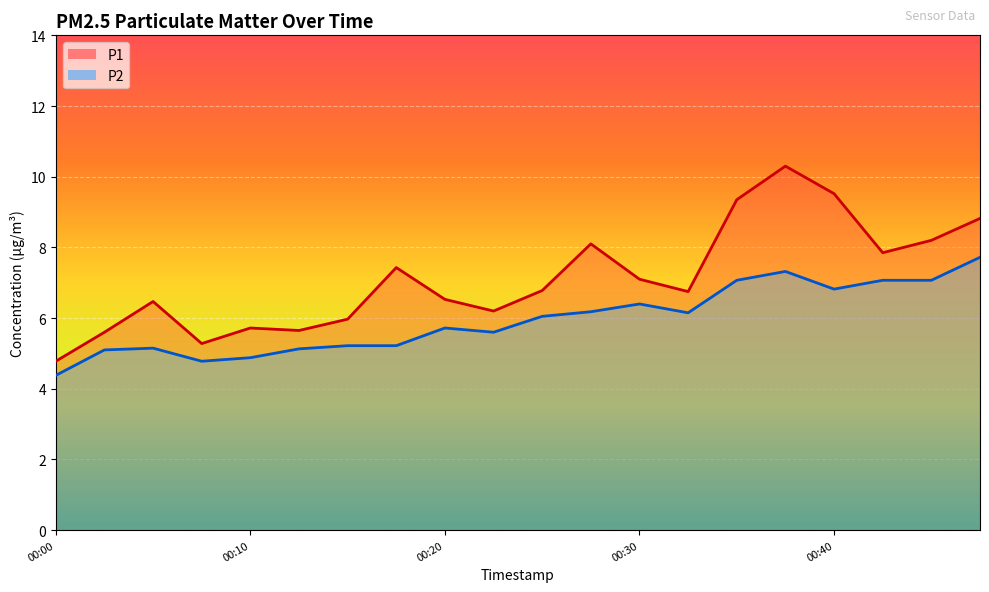

Reading left to right, extract all data points from this chart.

P1: 00:00=4.8	00:02=5.6	00:05=6.5	00:07=5.3	00:10=5.7	00:12=5.7	00:15=6.0	00:17=7.4	00:20=6.5	00:22=6.2	00:25=6.8	00:27=8.1	00:30=7.1	00:32=6.8	00:35=9.3	00:37=10.3	00:40=9.5	00:42=7.8	00:44=8.2	00:47=8.8
P2: 00:00=4.4	00:02=5.1	00:05=5.2	00:07=4.8	00:10=4.9	00:12=5.1	00:15=5.2	00:17=5.2	00:20=5.7	00:22=5.6	00:25=6.0	00:27=6.2	00:30=6.4	00:32=6.2	00:35=7.1	00:37=7.3	00:40=6.8	00:42=7.1	00:44=7.1	00:47=7.7